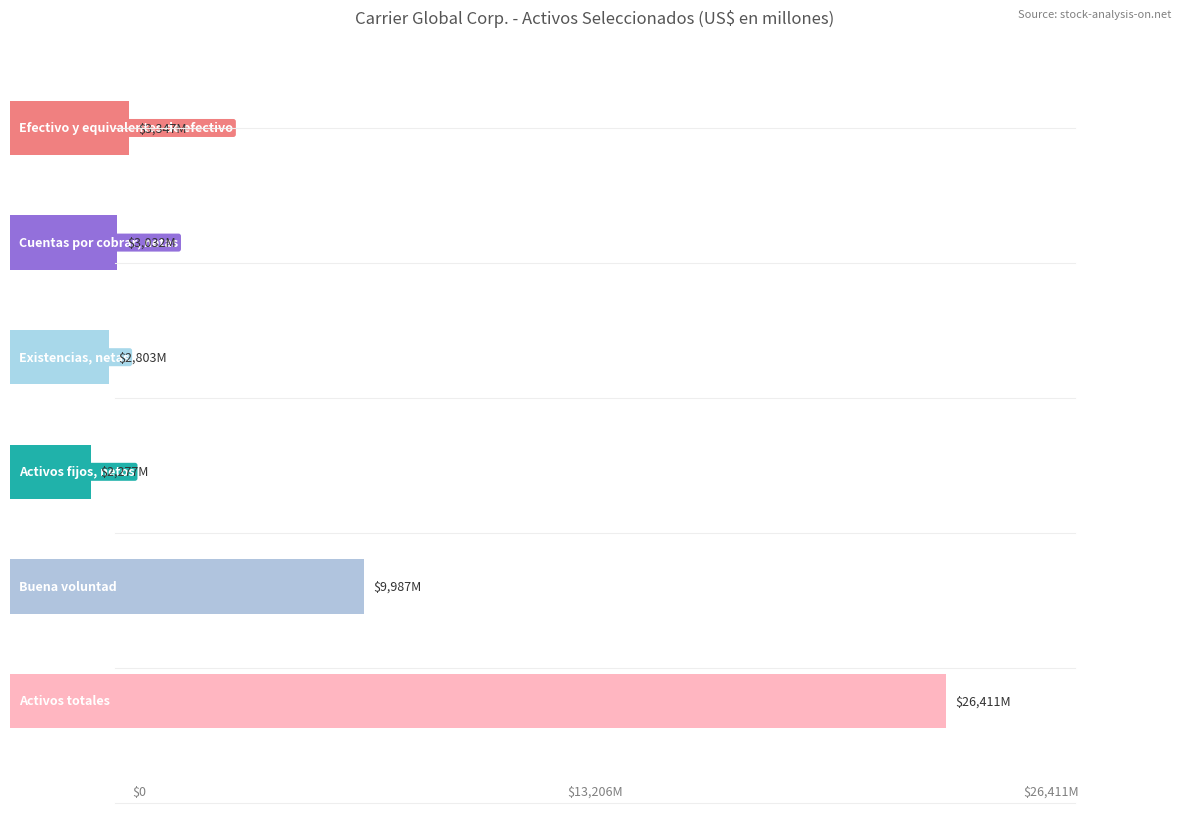

How many bars are there in each group?

6